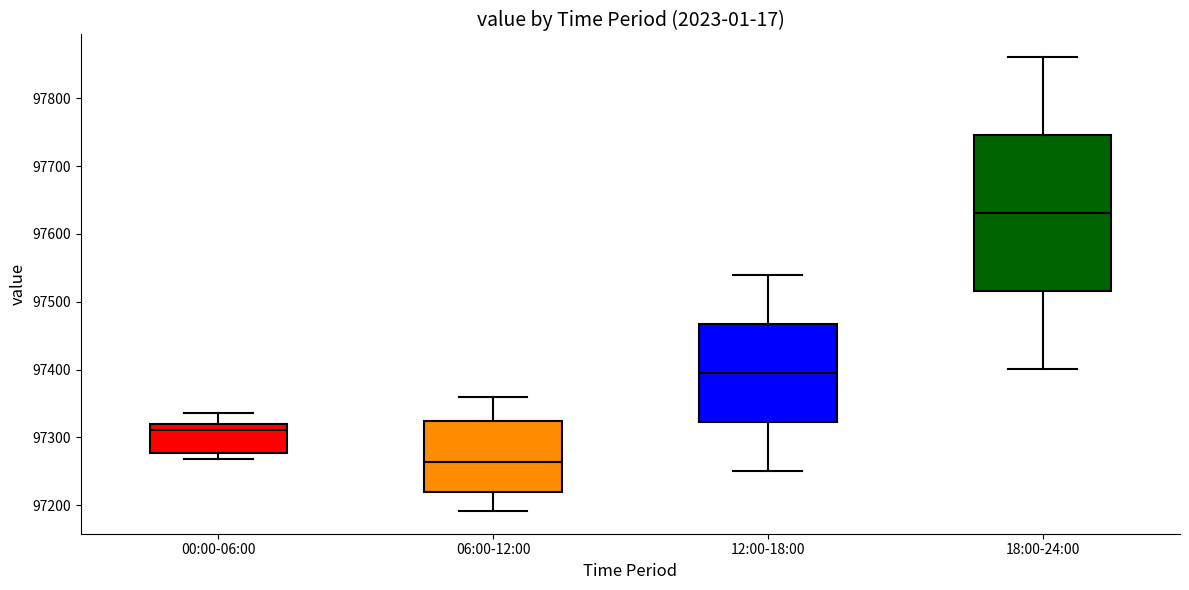

Reading left to right, read every box against the y-axis: the position of its median line, the range the box covers, and the ends of its whiskers. The values are not printed on the chart, so give them approximately, as read against the axis.

00:00-06:00: median 97310, box 97280 to 97320, whiskers 97270 to 97340
06:00-12:00: median 97260, box 97220 to 97320, whiskers 97190 to 97360
12:00-18:00: median 97390, box 97320 to 97470, whiskers 97250 to 97540
18:00-24:00: median 97630, box 97520 to 97750, whiskers 97400 to 97860